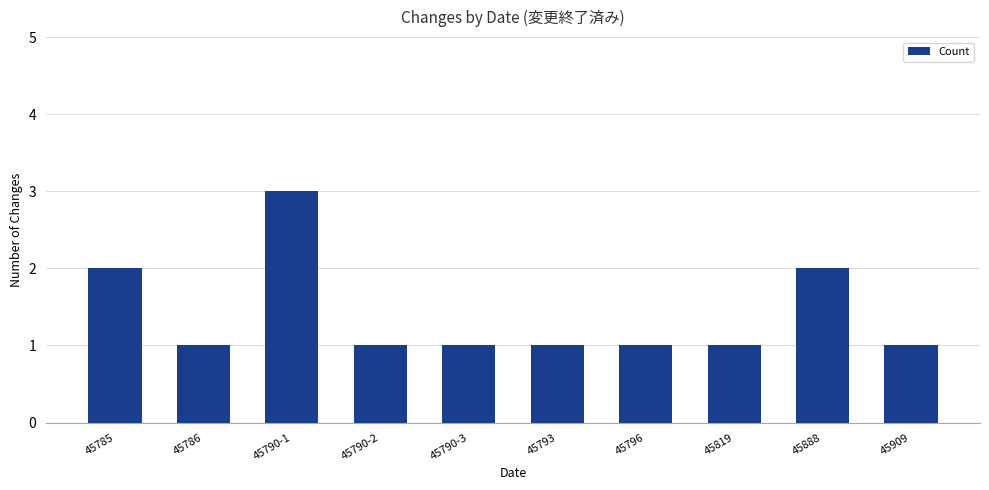

How many data points does each series have?

10